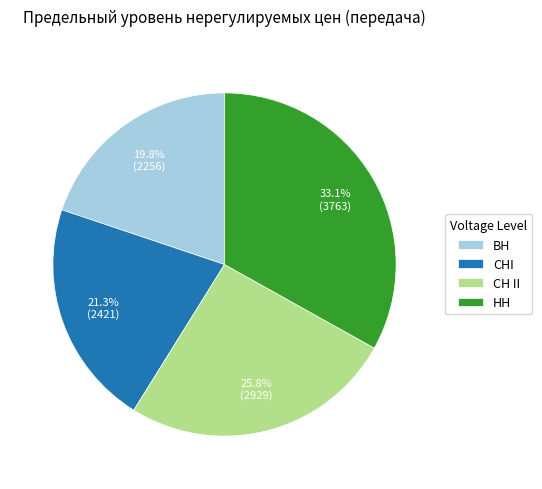

Does any single category account for the majority?

No